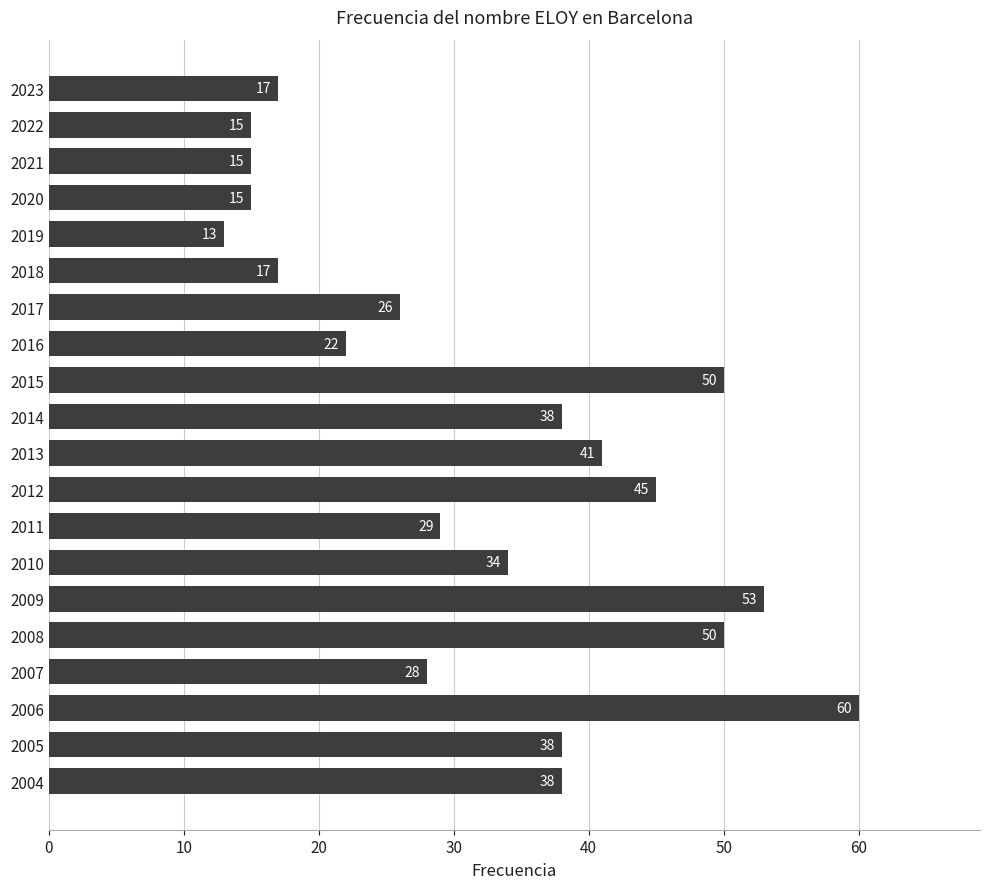

Does the chart contain any negative values?

No